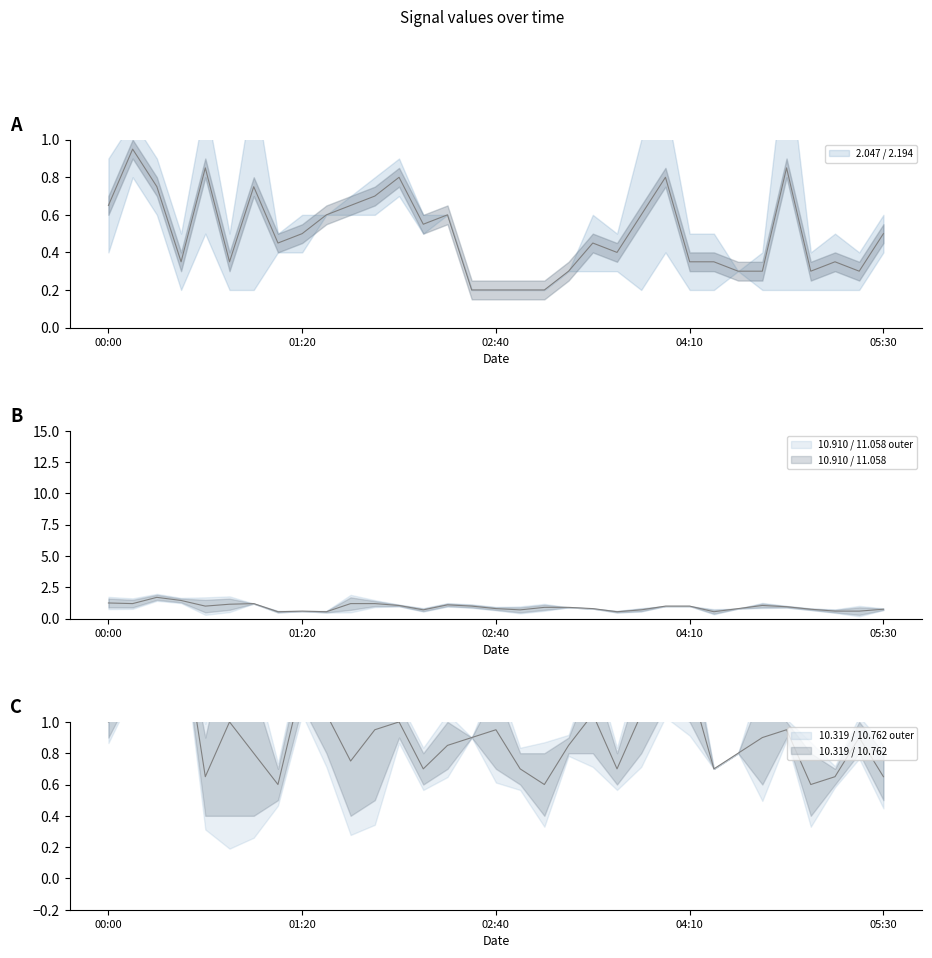

What is the difference between the maximum and minimum values in the 2.194 series?

1.3